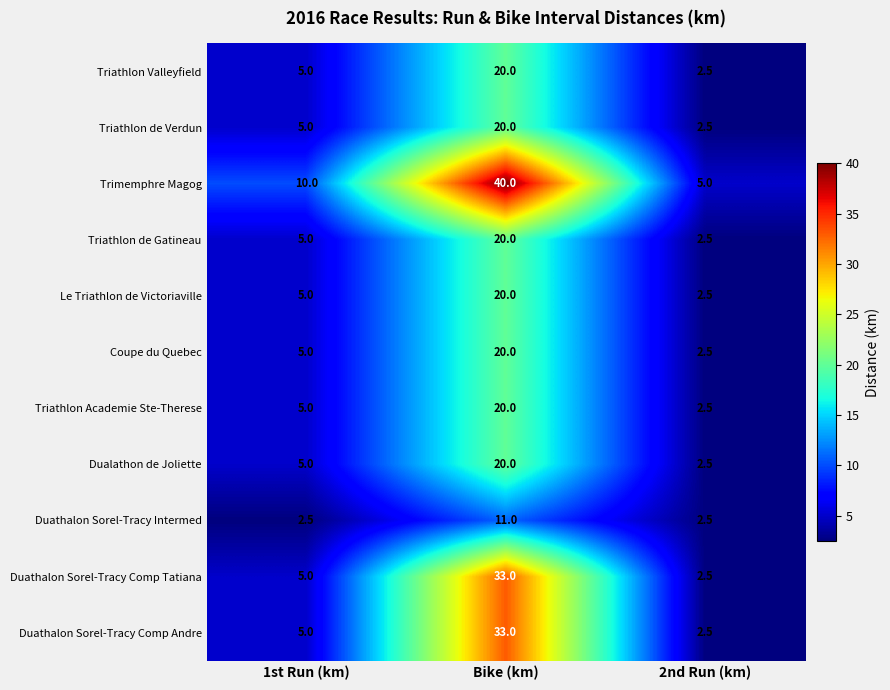

What is the maximum value shown in the chart?

40.0